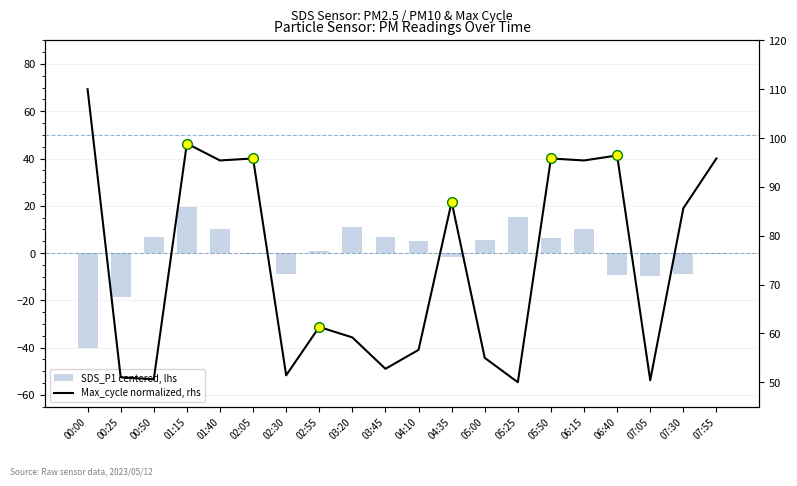

What is the sum of all Max_cycle normalized, rhs values?

1494.5